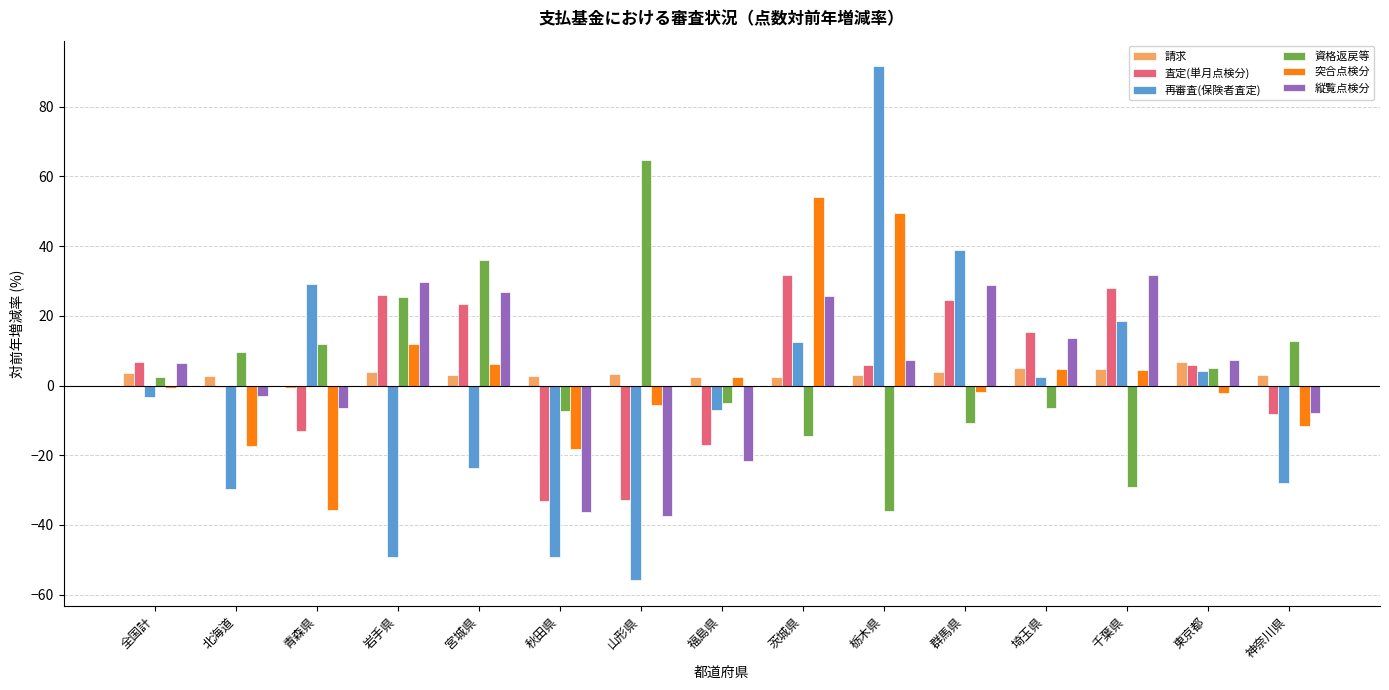

What is the difference between the 査定(単月点検分) values at 埼玉県 and 宮城県?

8.2